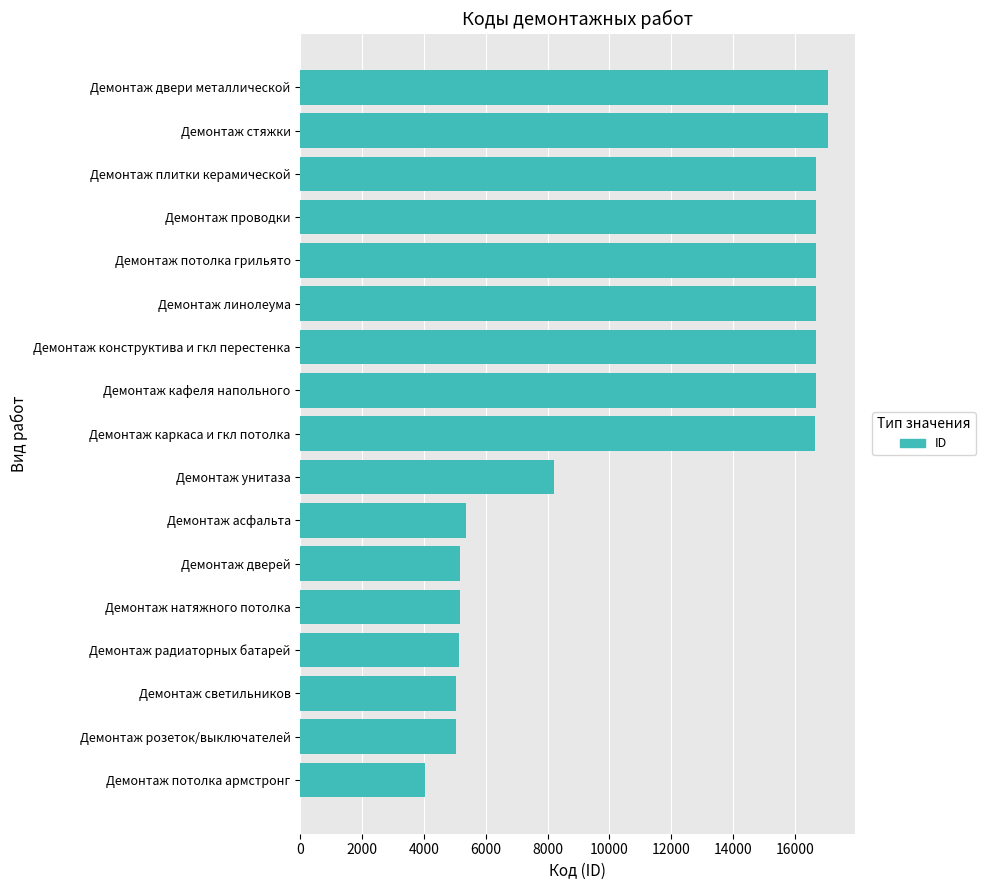

Read the value at Демонтаж конструктива и гкл перестенка, to the nearest 10.

16670